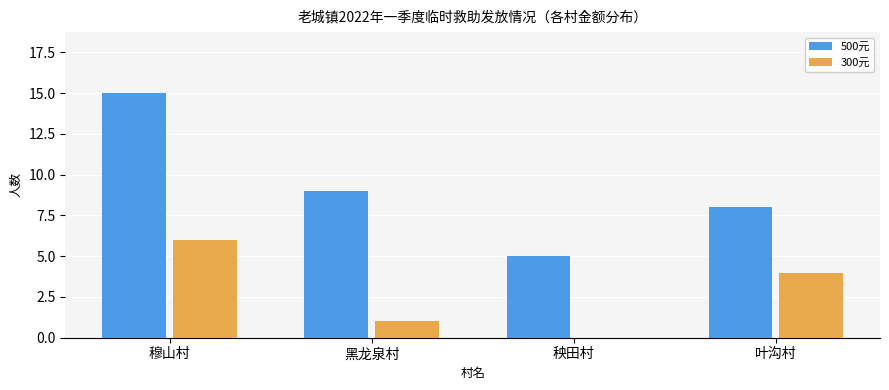

Which series has the largest range (max minus min)?

500元